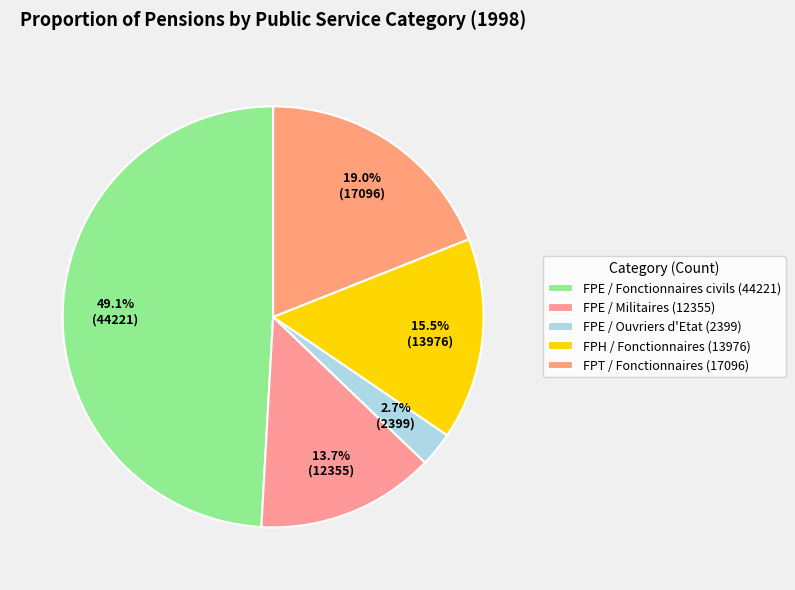

True or false: FPH / Fonctionnaires accounts for 16% of the total.

True